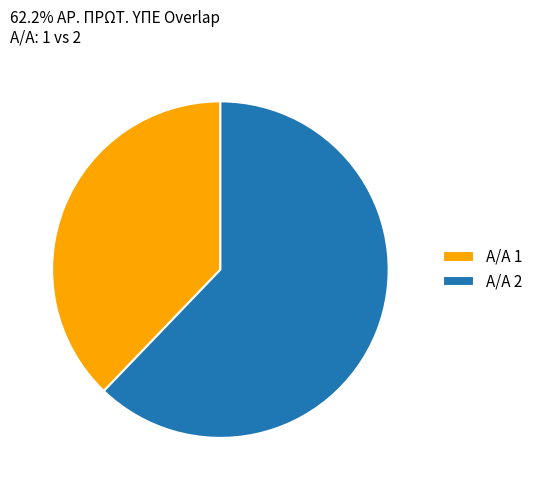

True or false: Α/Α 1 accounts for 52% of the total.

False